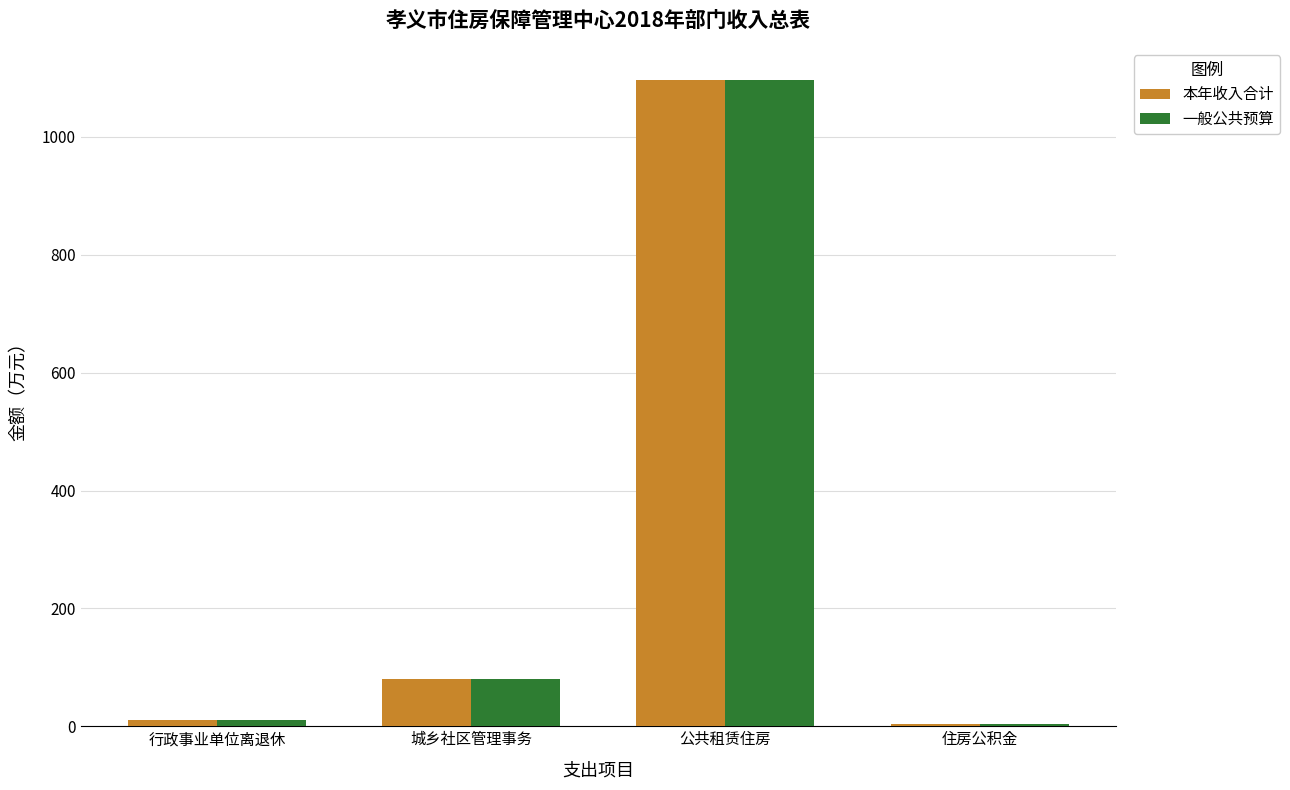

What is the difference between the second highest and second lowest values in the 一般公共预算 series?

69.4